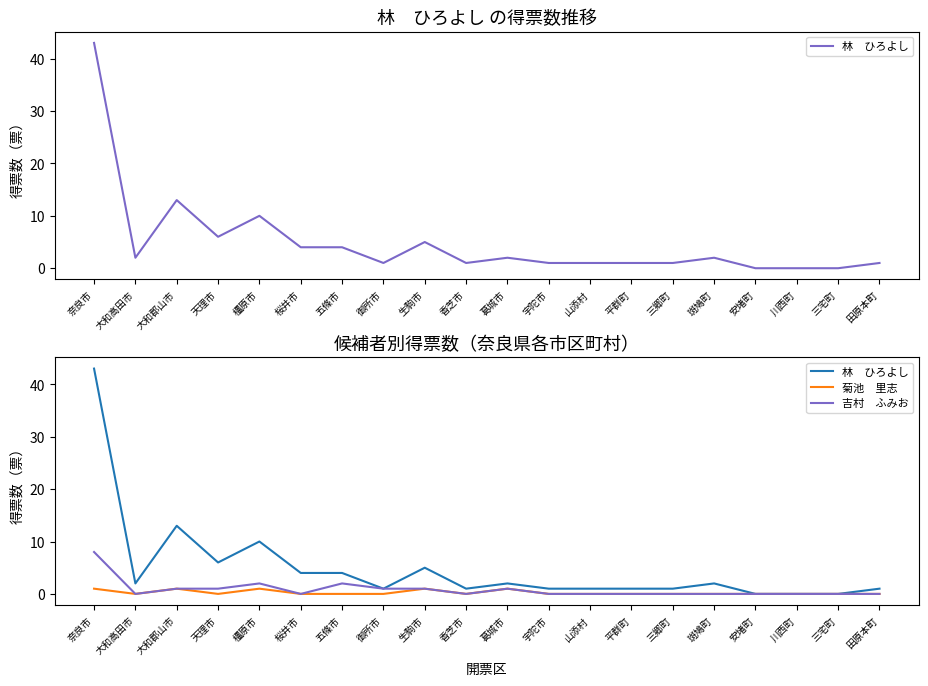

Count the number of data series in this chart.

3